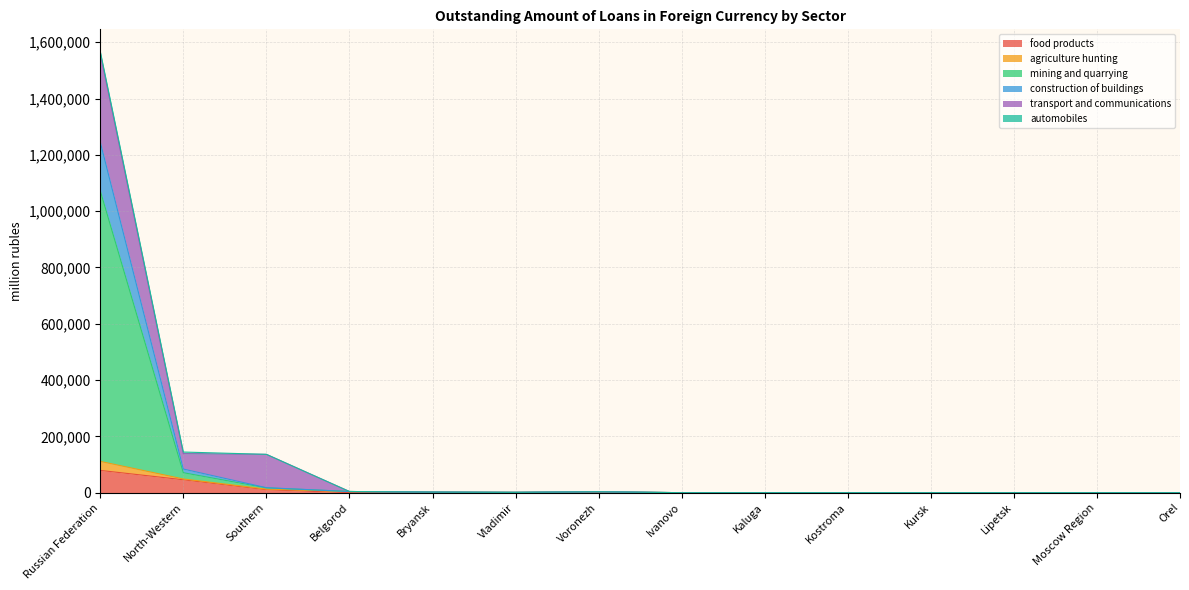

Does the chart display data point markers on the line(s)?

No